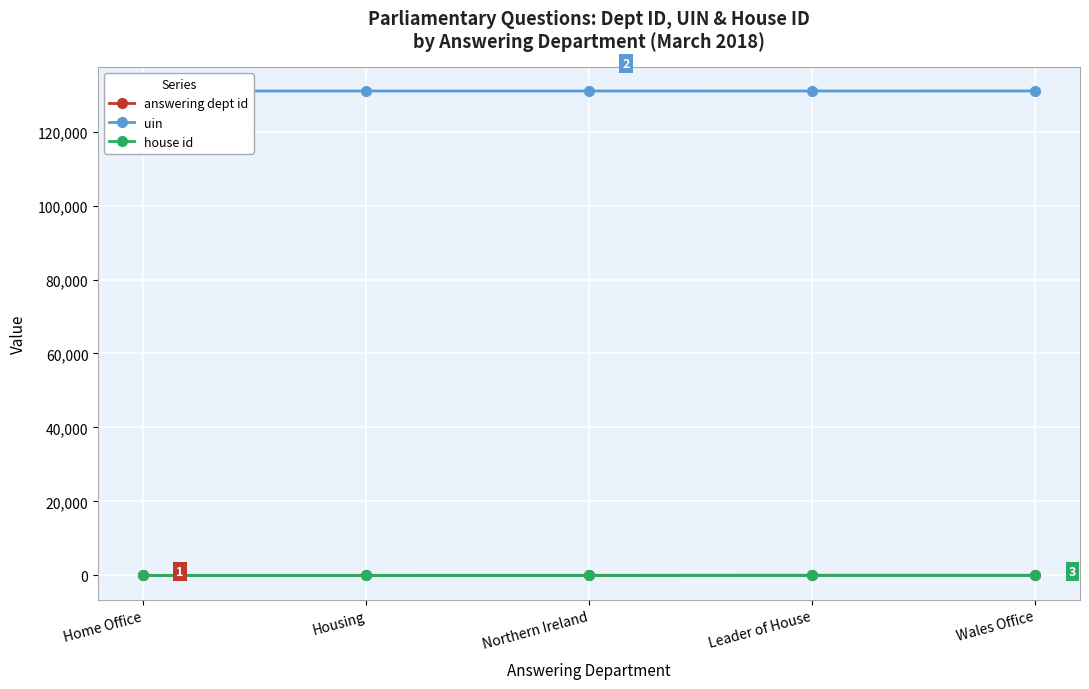

What is the value of the uin point at the 1st from the left?

130971